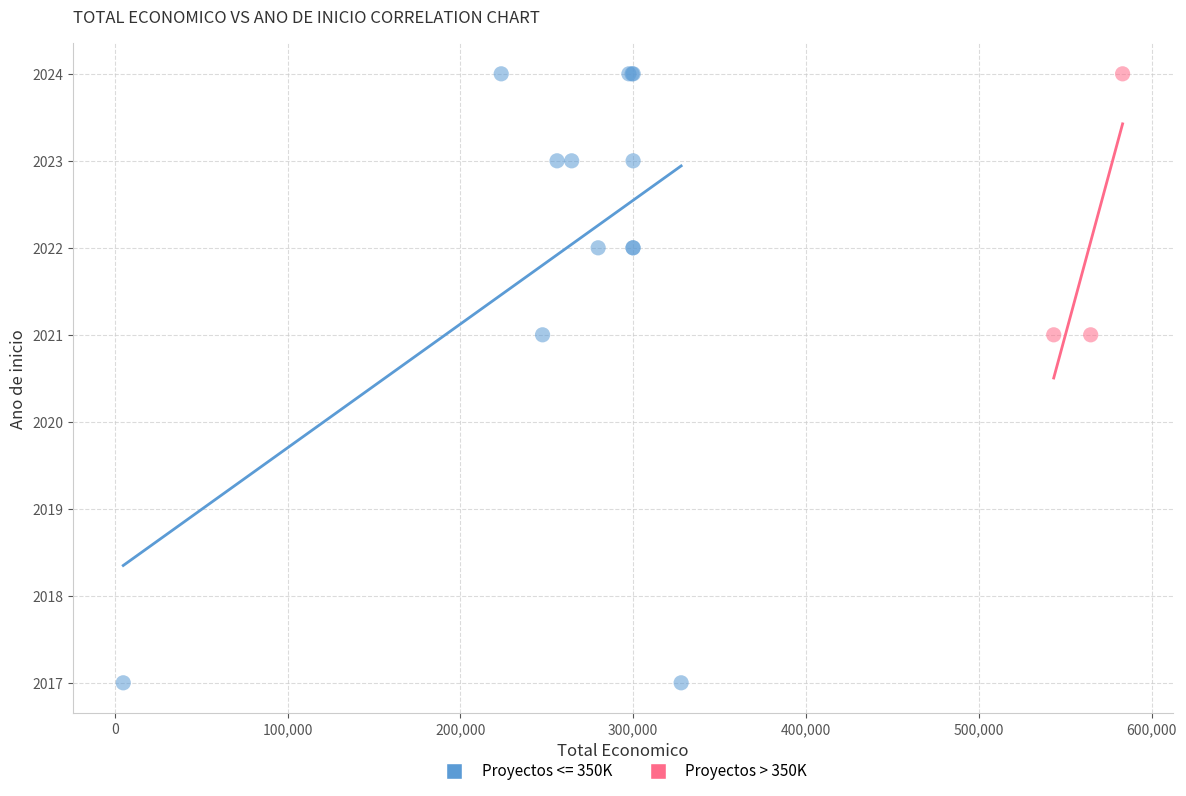

Which series has the widest spread of Y values?

Proyectos <= 350K